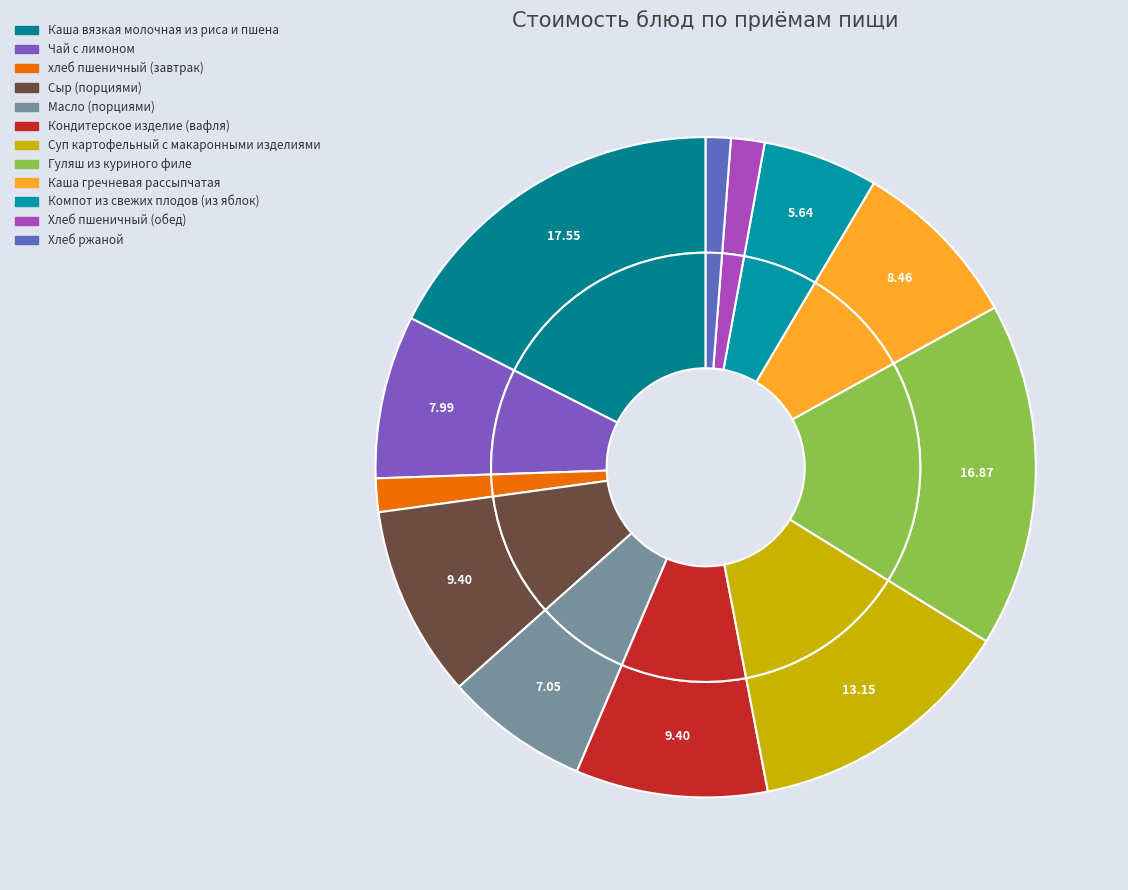

Rank the categories by value from lowest to highest.

Хлеб ржаной, хлеб пшеничный (завтрак), Хлеб пшеничный (обед), Компот из свежих плодов (из яблок), Масло (порциями), Чай с лимоном, Каша гречневая рассыпчатая, Сыр (порциями), Кондитерское изделие (вафля), Суп картофельный с макаронными изделиями, Гуляш из куриного филе, Каша вязкая молочная из риса и пшена